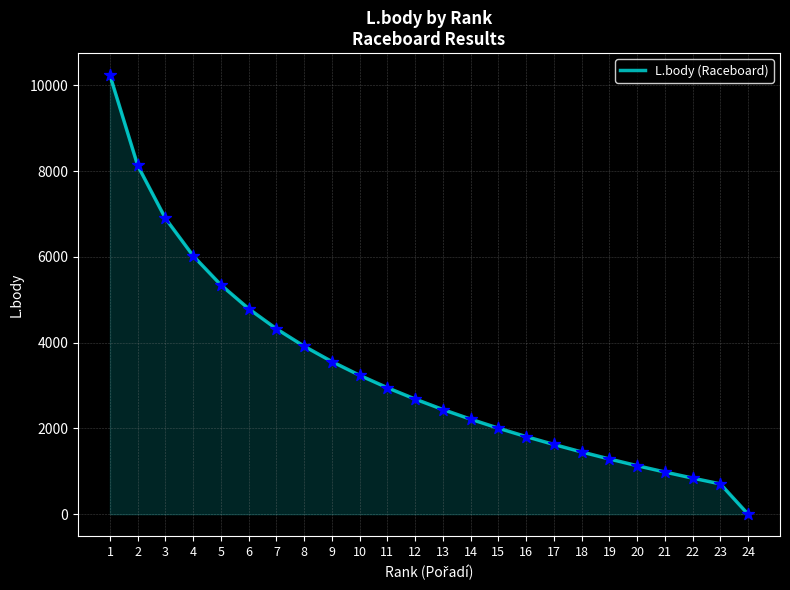

Between 9 and 21, which is larger?

9